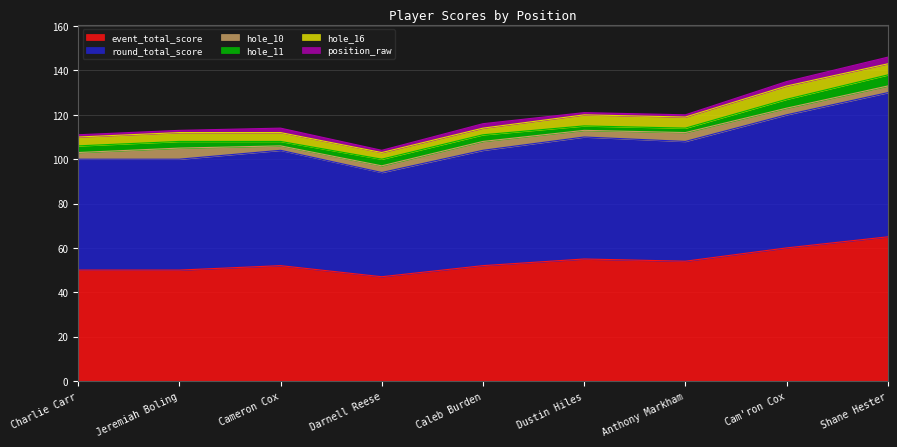

Does the chart display data point markers on the line(s)?

No